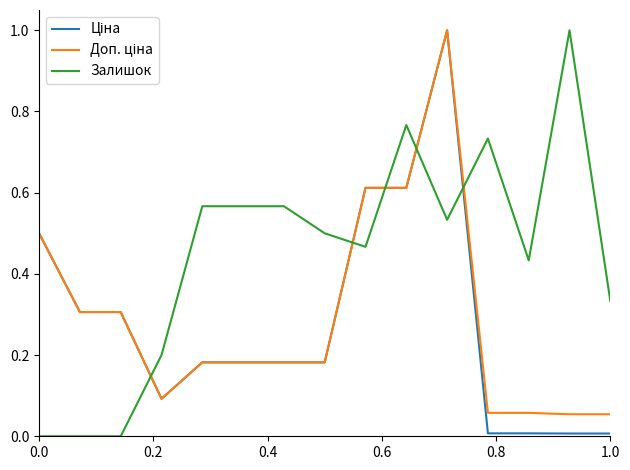

What is the maximum value shown in the chart?

1.0